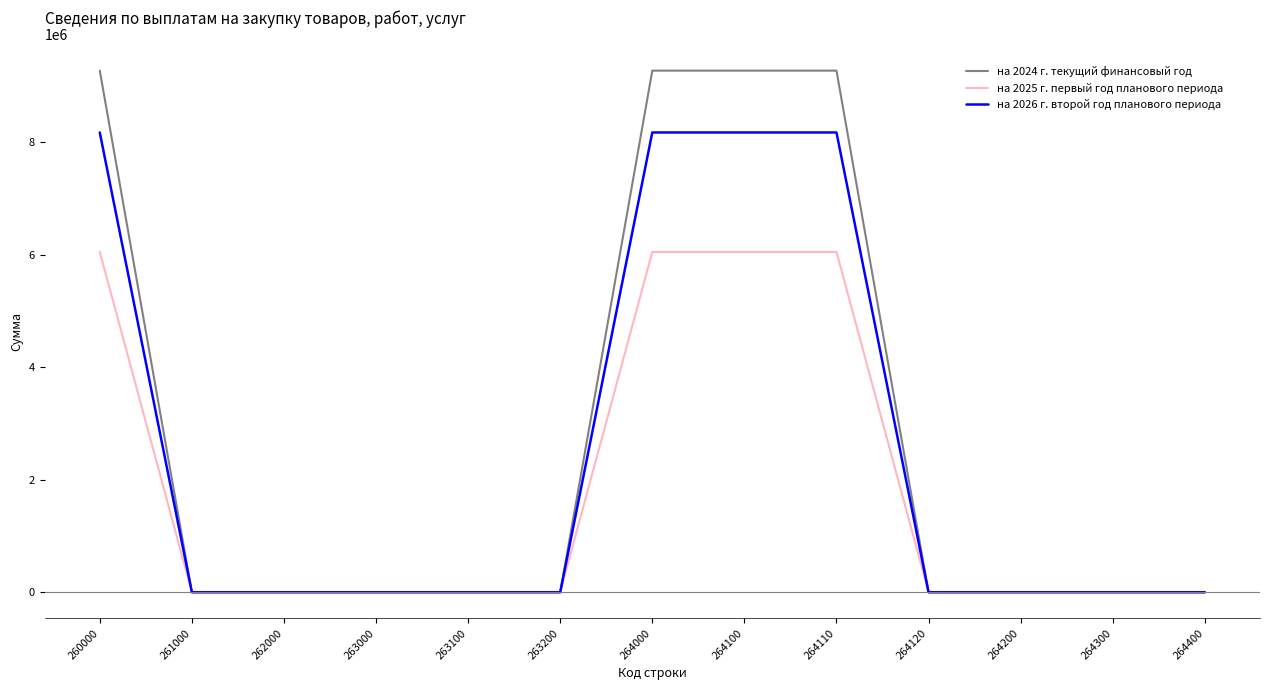

Which series has the largest range (max minus min)?

на 2024 г. текущий финансовый год